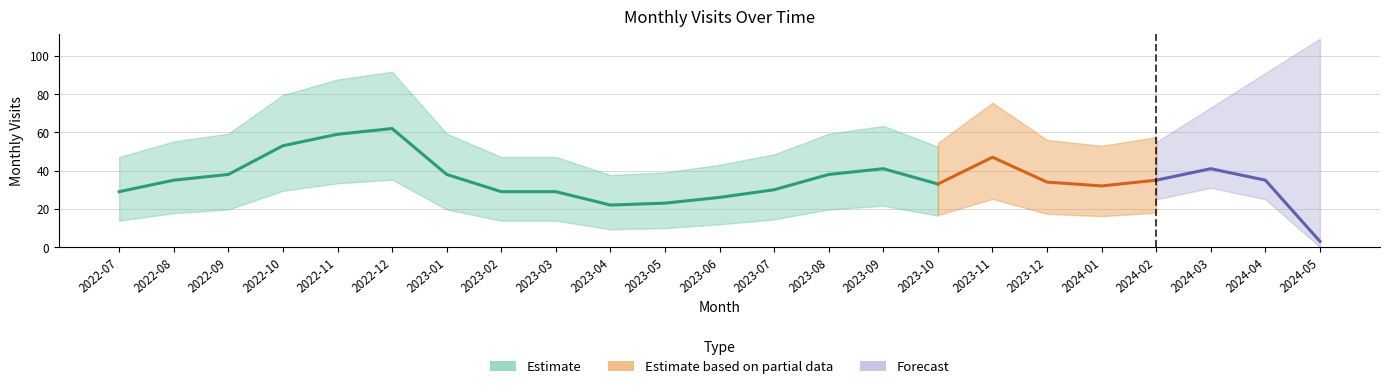

List the labels in order of value, largest first.

2022-12, 2022-11, 2022-10, 2023-11, 2023-09, 2024-03, 2022-09, 2023-01, 2023-08, 2022-08, 2024-02, 2024-04, 2023-12, 2023-10, 2024-01, 2023-07, 2022-07, 2023-02, 2023-03, 2023-06, 2023-05, 2023-04, 2024-05